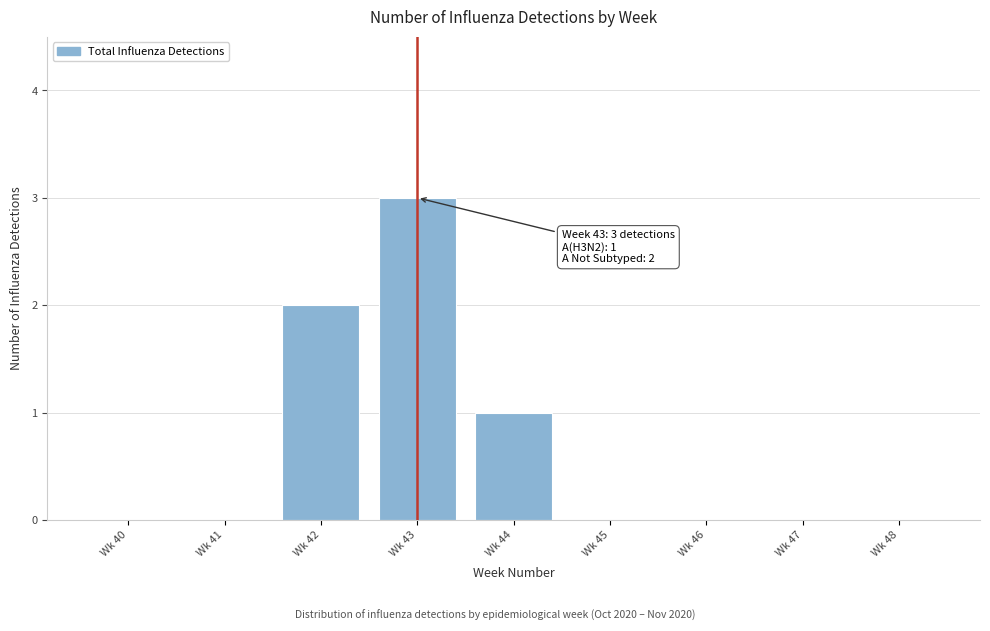

Reading right to left, extract all data points from this chart.

Wk 48=0	Wk 47=0	Wk 46=0	Wk 45=0	Wk 44=1	Wk 43=3	Wk 42=2	Wk 41=0	Wk 40=0